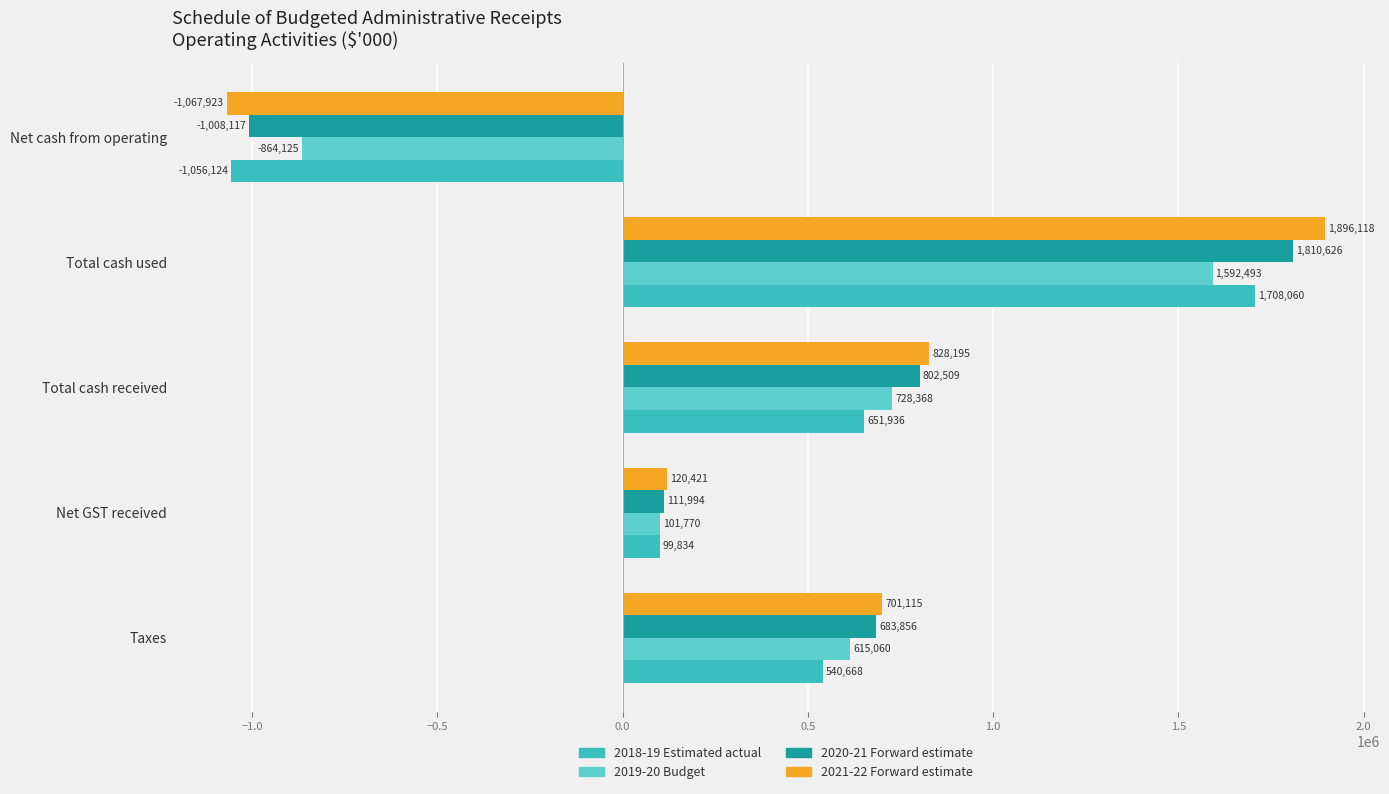

Which series has the largest range (max minus min)?

2021-22 Forward estimate